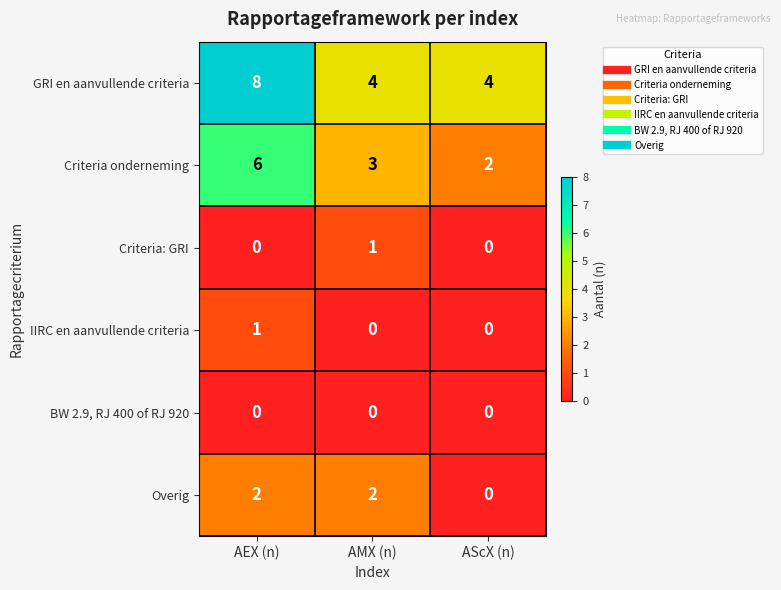

At how many categories does at least one series exceed 3?

3